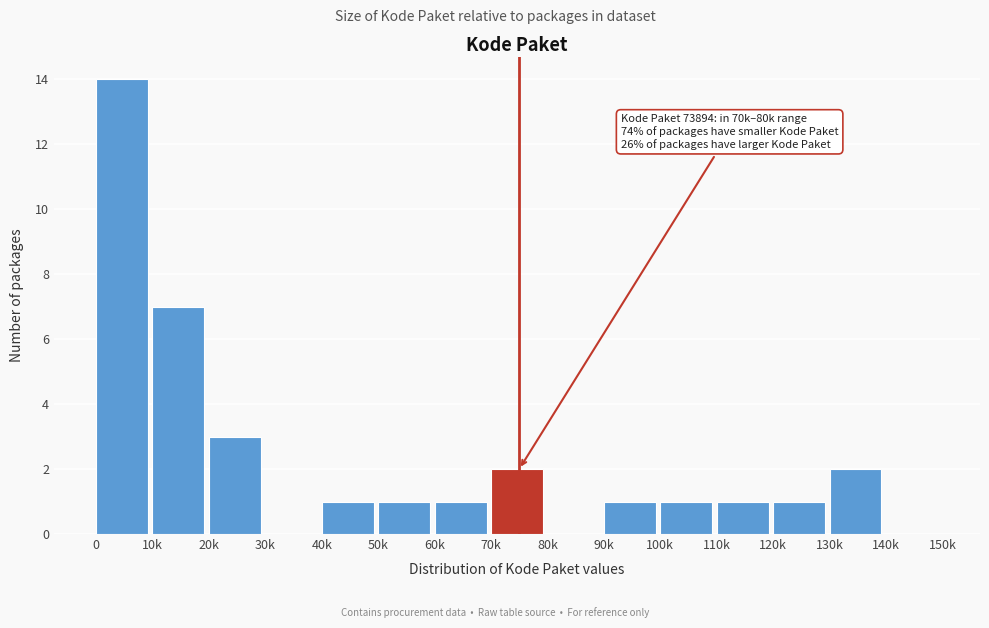

Reading left to right, extract all data points from this chart.

0=14	10k=7	20k=3	30k=0	40k=1	50k=1	60k=1	70k=2	80k=0	90k=1	100k=1	110k=1	120k=1	130k=2	140k=0